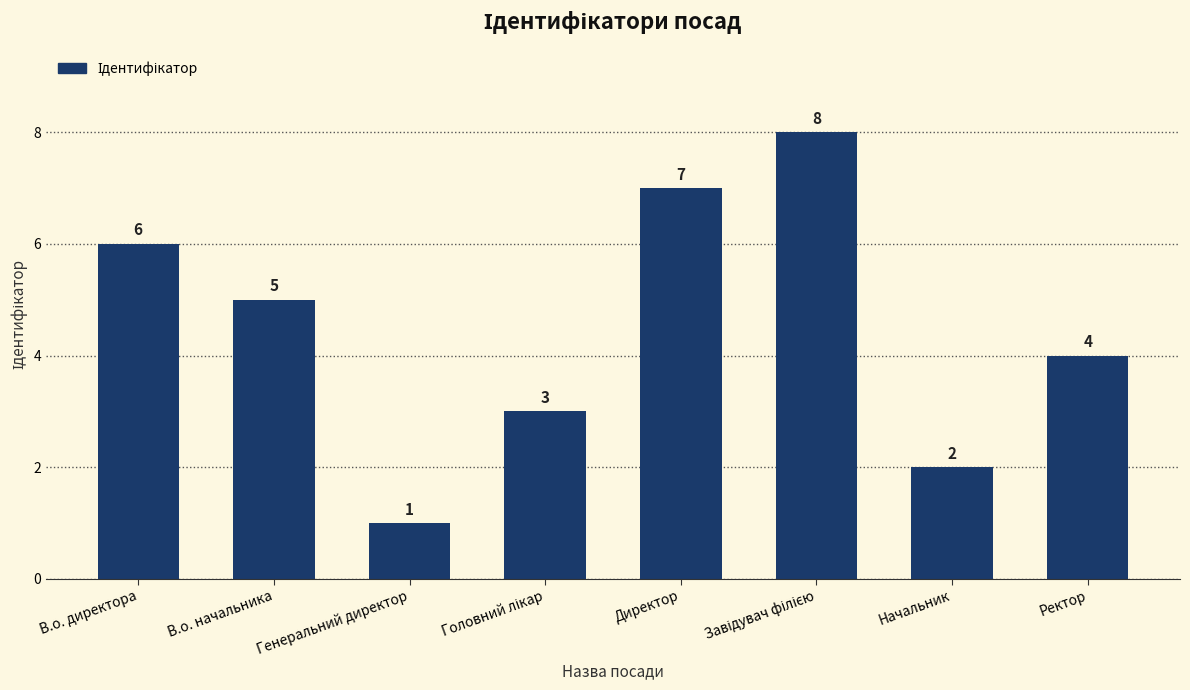

Reading left to right, what are all the values shown in this chart?

6	5	1	3	7	8	2	4